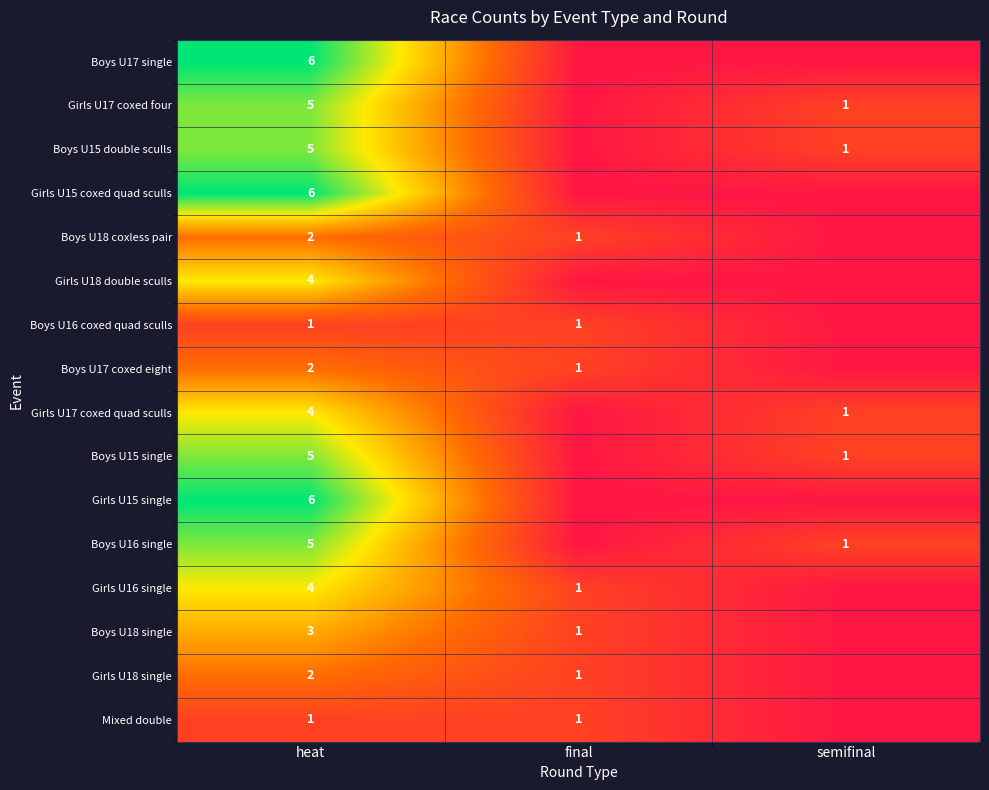

How many data points does each series have?

3